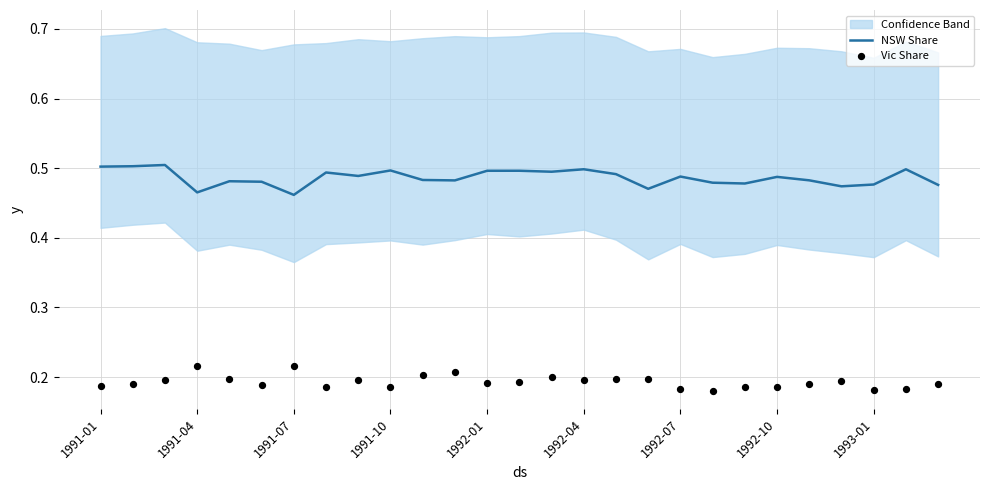

What are all the series names shown in the legend?

NSW Share, Vic Share